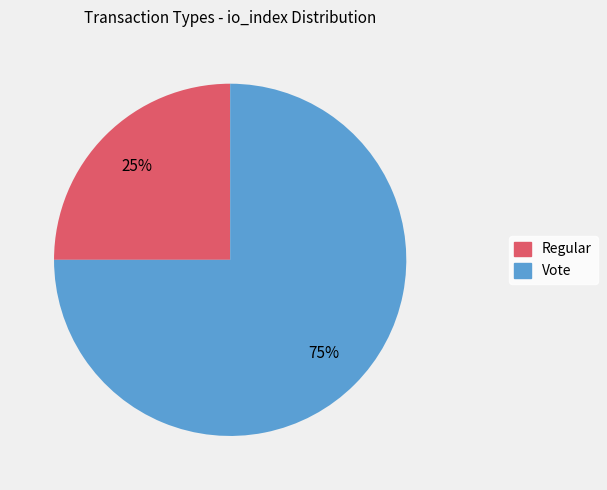

The Regular slice represents 25% of the pie. True or false?

True